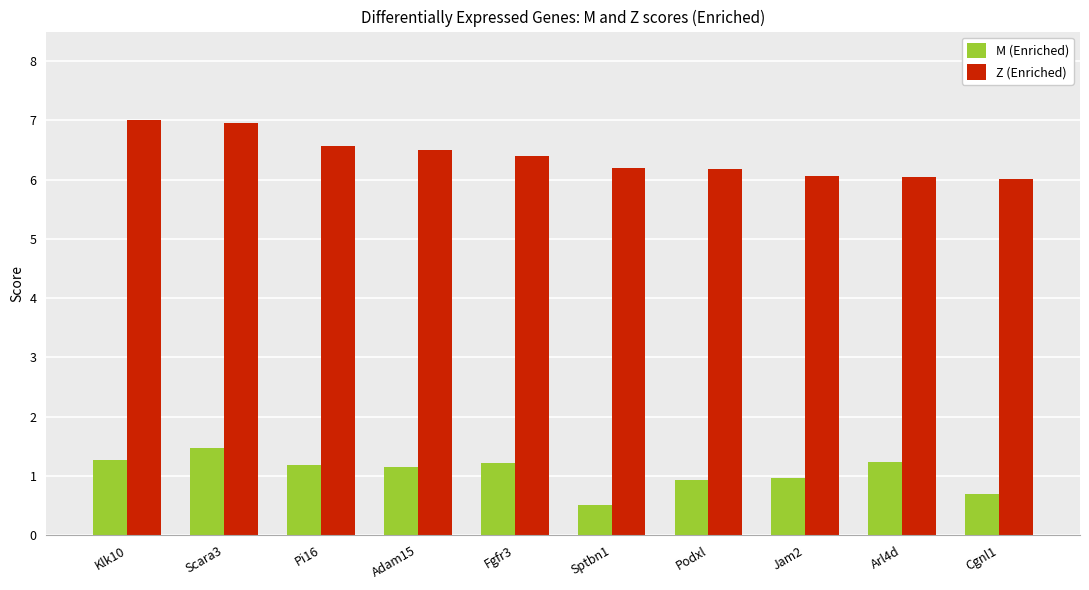

List the series in order of their overall mean, highest first.

Z (Enriched), M (Enriched)